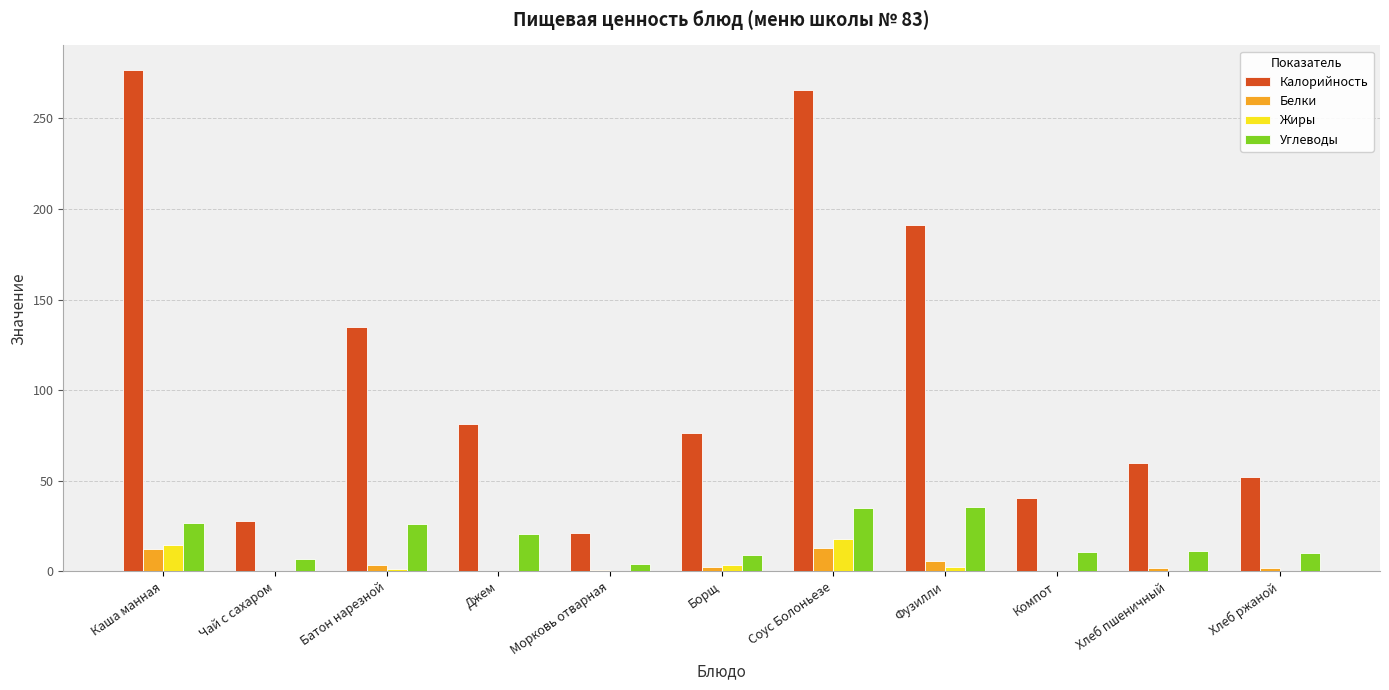

Count the number of categories in the chart.

11